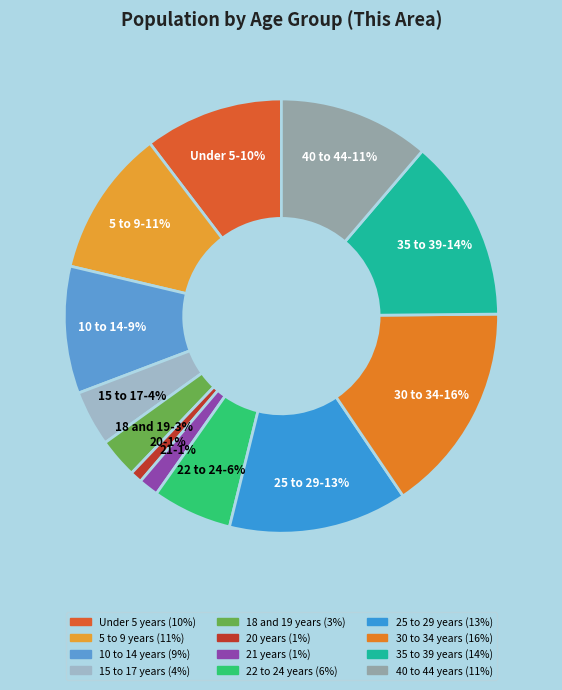

To the nearest percent, what is the difference between the largest and smallest slice percentages?

15%